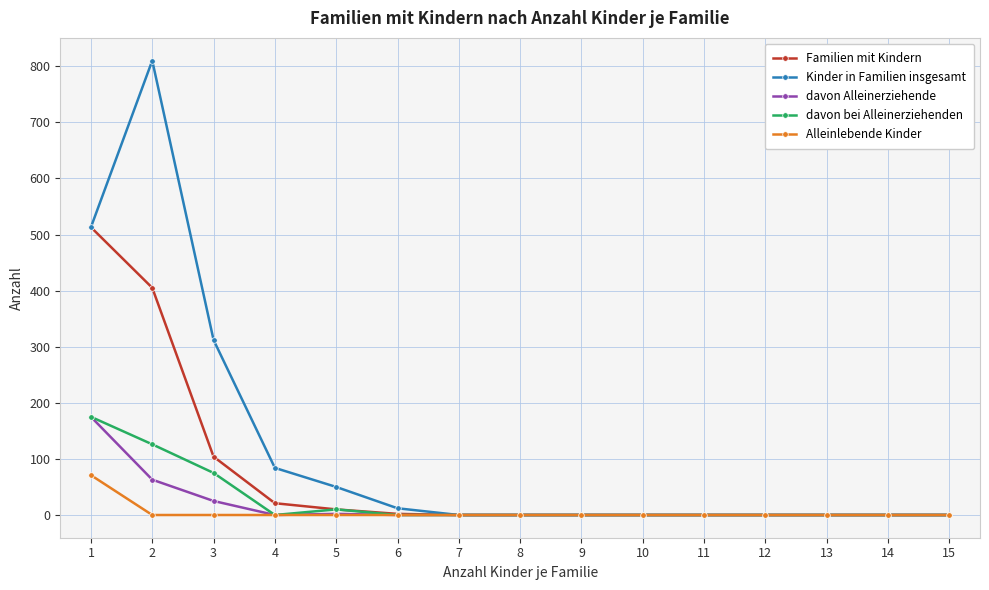

Which series has the widest spread of values?

Kinder in Familien insgesamt